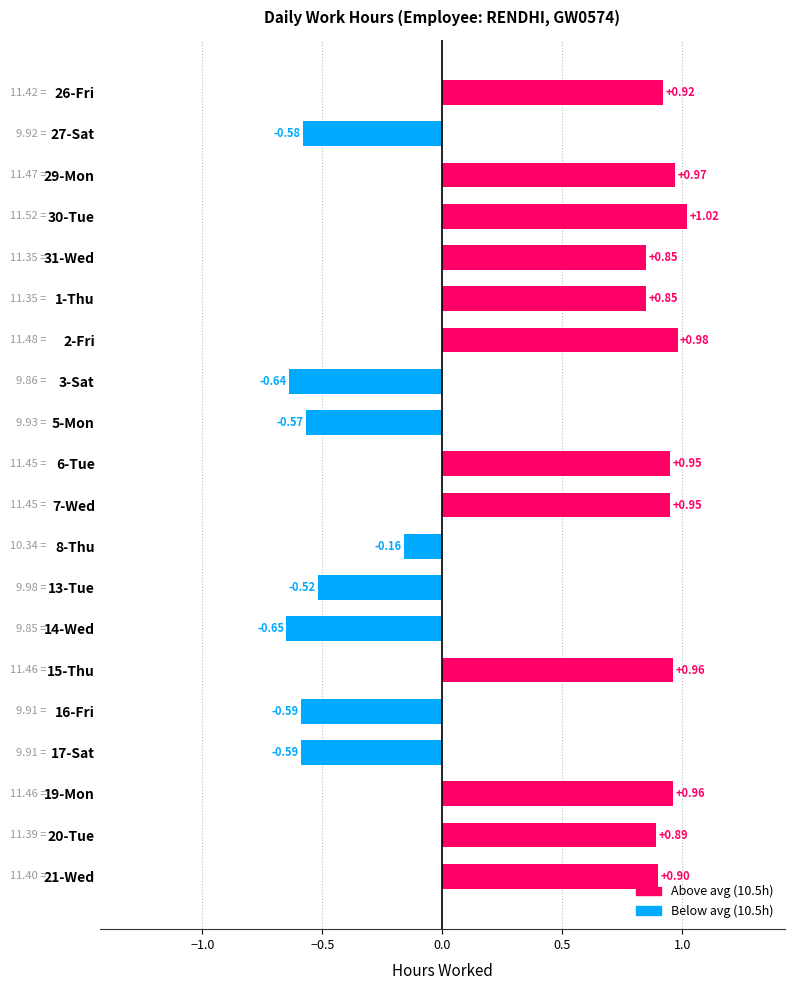

What is the average value?

0.3